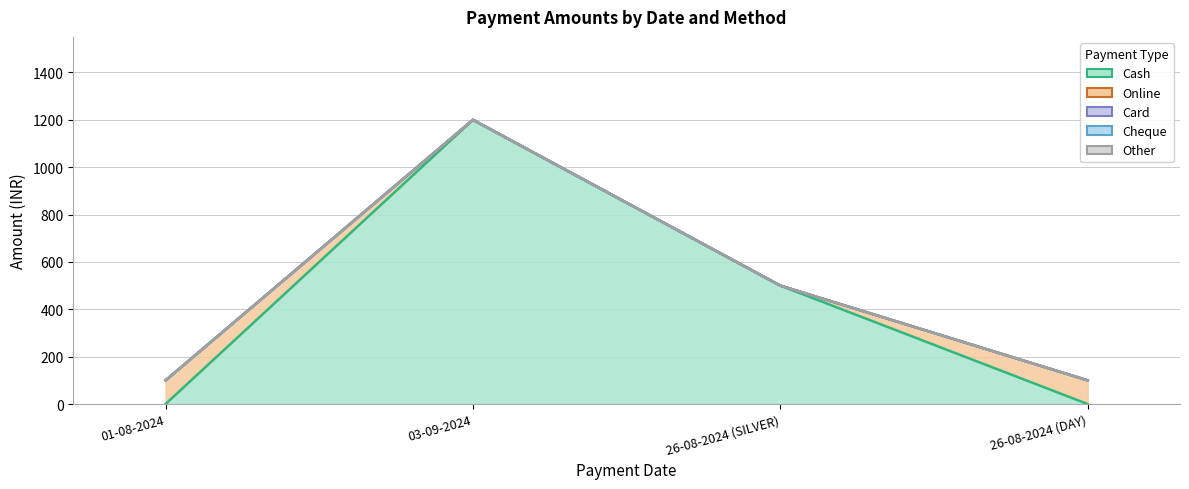

Which series changed the most between 03-09-2024 and 26-08-2024 (SILVER)?

Cash